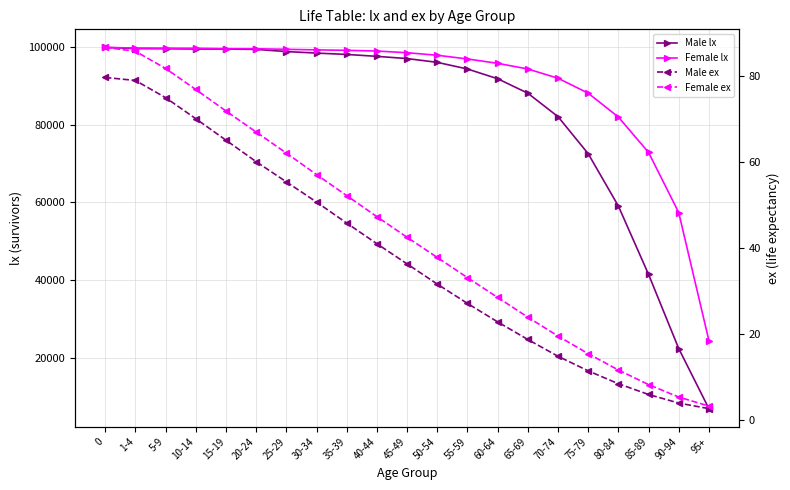

True or false: Female lx and Male ex intersect in this chart.

False